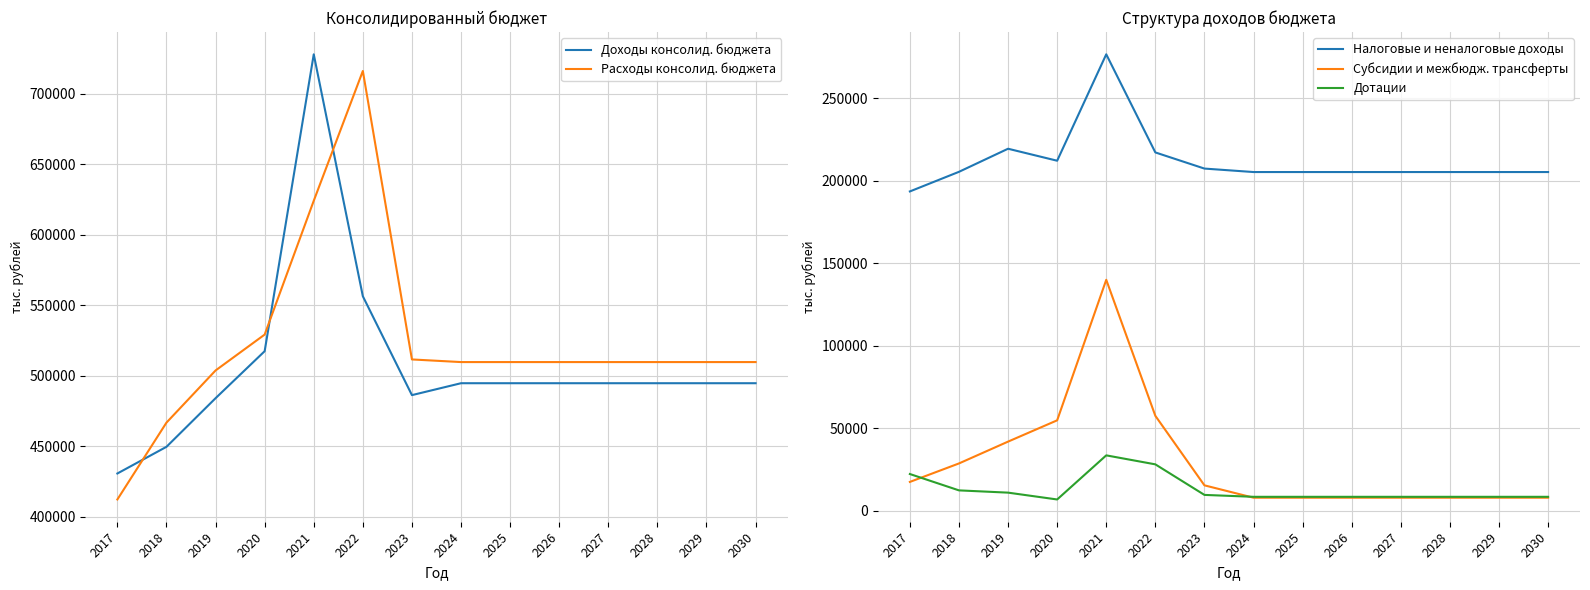

Does the chart display data point markers on the line(s)?

No